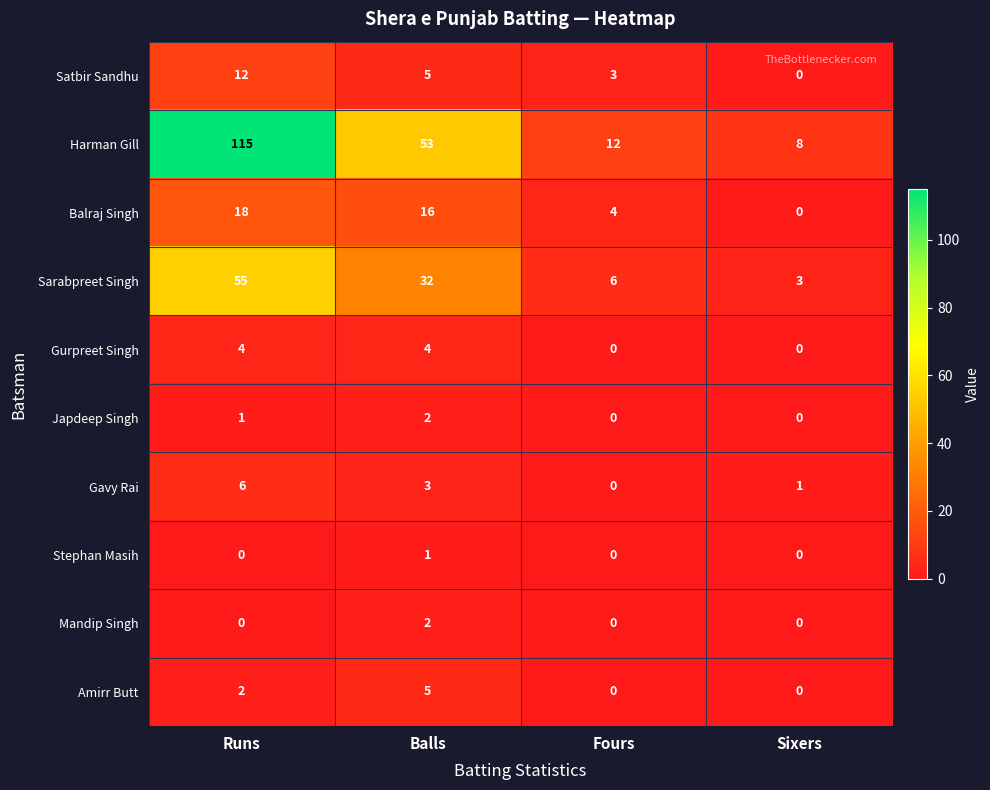

Which series has the largest range (max minus min)?

Harman Gill